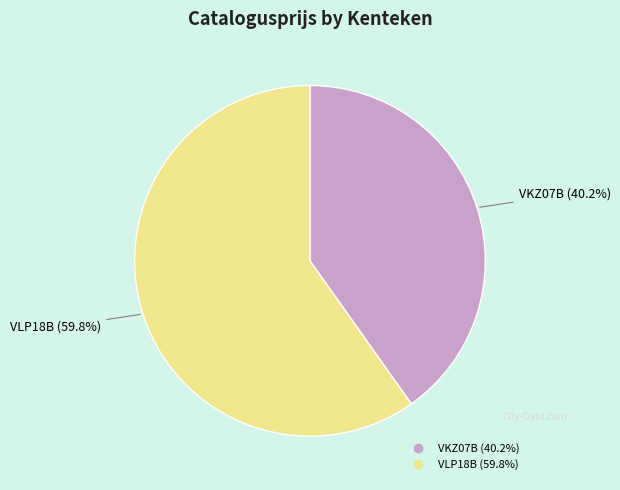

Is the sum of VLP18B and VKZ07B greater than half?

Yes